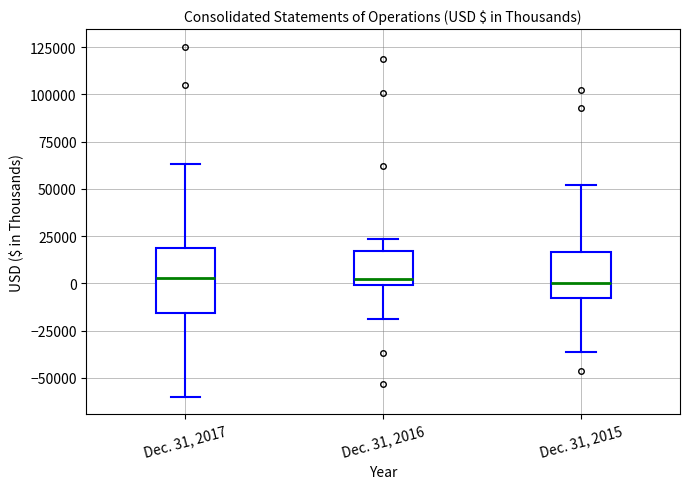

Reading left to right, read every box against the y-axis: the position of its median line, the range the box covers, and the ends of its whiskers. The values are not printed on the chart, so give them approximately, as read against the axis.

Dec. 31, 2017: median 5000, box -15000 to 20000, whiskers -60000 to 65000
Dec. 31, 2016: median 0 (just above the box's lower edge), box 0 to 15000, whiskers -20000 to 25000
Dec. 31, 2015: median 0, box -10000 to 15000, whiskers -35000 to 50000